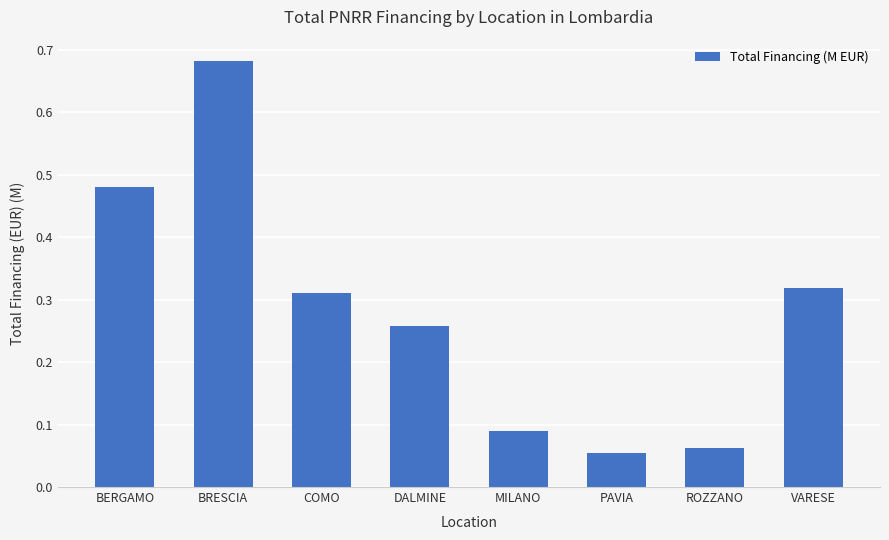

Are the bars horizontal?

No